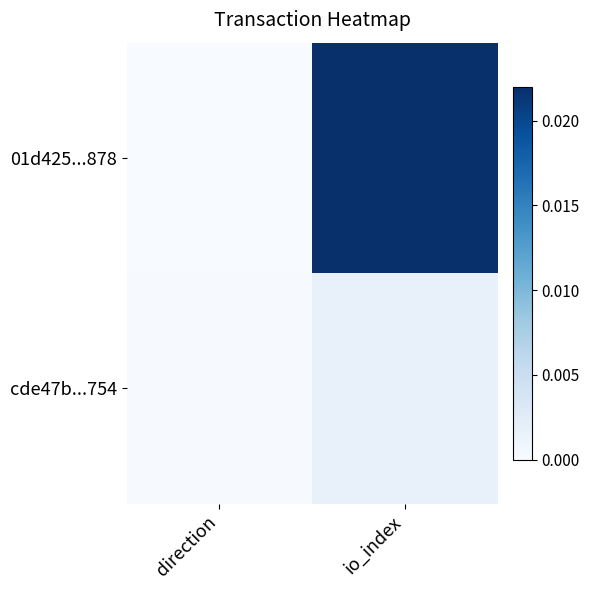

Which series has the largest total across all categories?

01d425...878